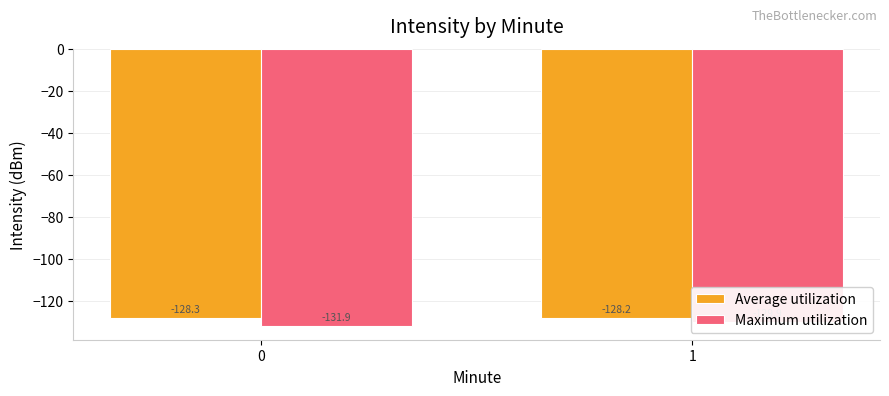

What is the approximate value of Maximum utilization at 1?

-129.9